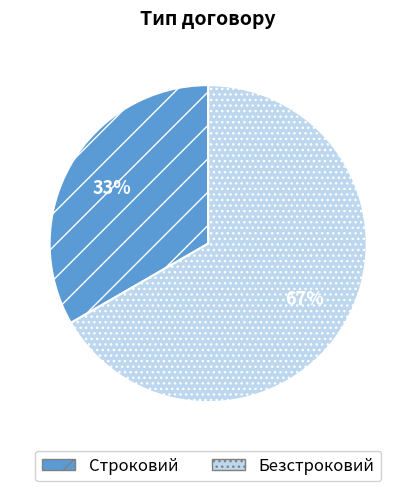

What is the ratio of the value at Безстроковий to the value at Строковий?

2.0